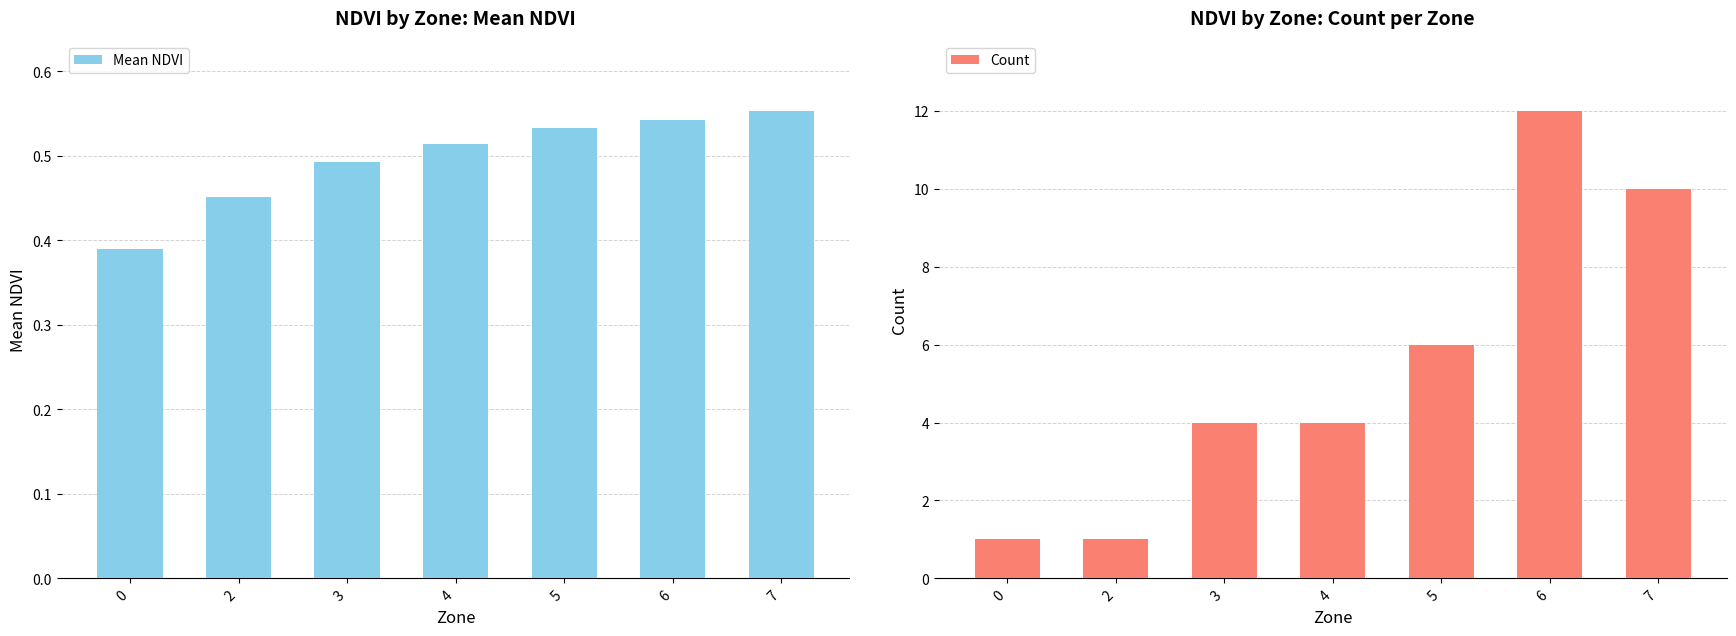

List the labels in order of Count value, largest first.

6, 7, 5, 3, 4, 0, 2